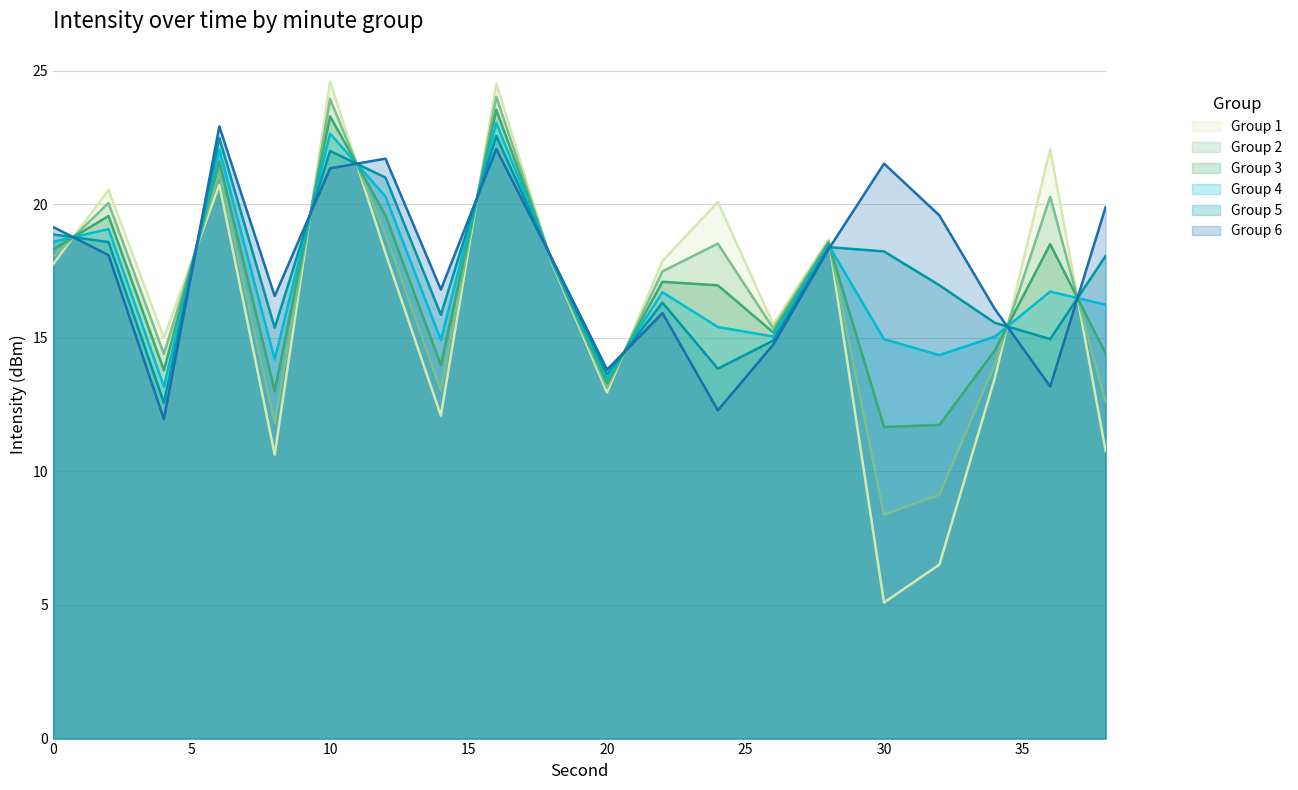

Reading left to right, what are all the values shown in this chart?

min 0: 0=17.8	2=20.5	4=15.0	6=20.7	8=10.6	10=24.6	12=18.2	14=12.1	16=24.5	18=17.8	20=13.0	22=17.9	24=20.1	26=15.5	28=18.7	30=5.1	32=6.5	34=13.5	36=22.1	38=10.8
min 1: 0=19.1	2=18.1	4=12.0	6=22.9	8=16.6	10=21.3	12=21.7	14=16.8	16=22.1	18=18.0	20=13.8	22=15.9	24=12.3	26=14.7	28=18.3	30=21.5	32=19.6	34=16.1	36=13.2	38=19.9